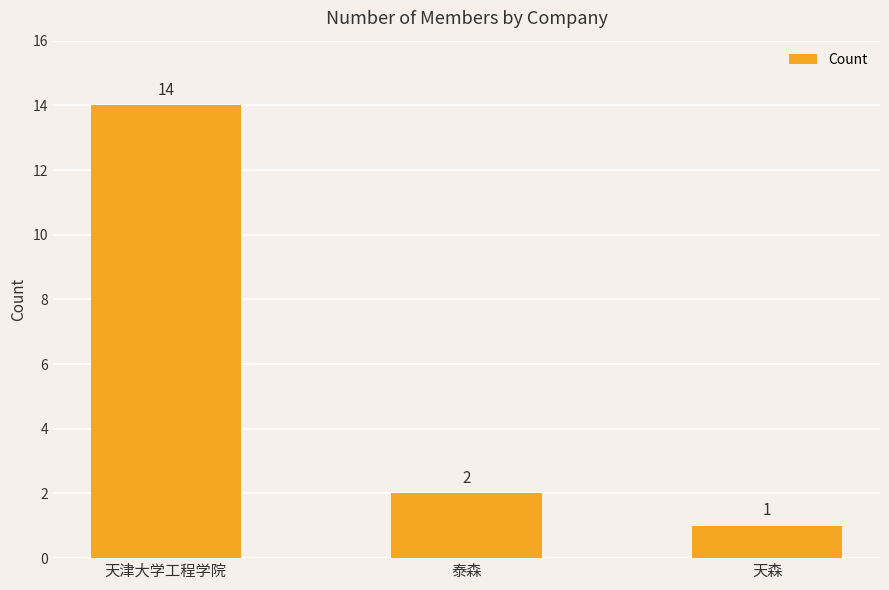

What is the difference between the values at 天森 and 泰森?

1